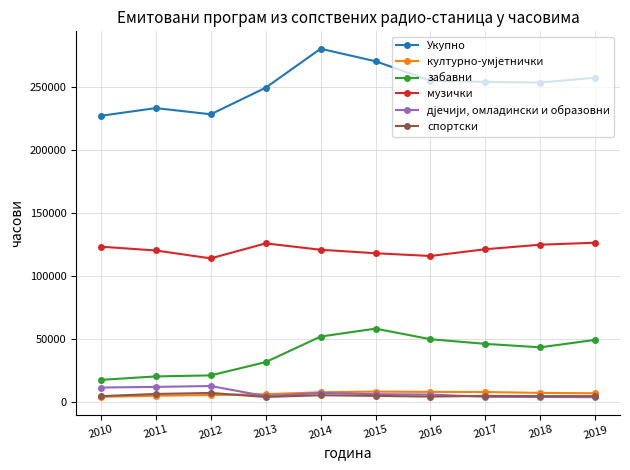

True or false: спортски and Укупно cross at least once.

False